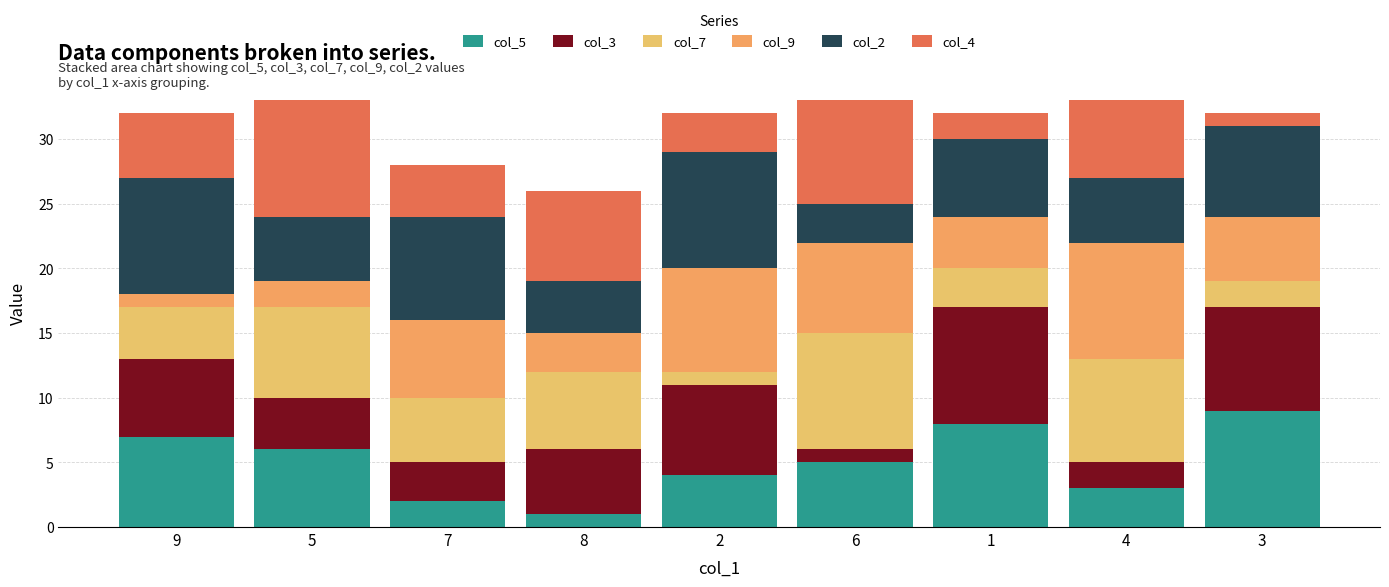

What is the difference between the maximum and minimum values in the col_3 series?

8